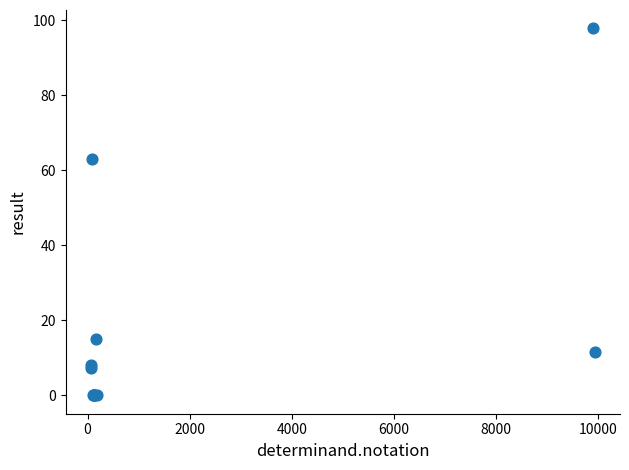

What Y value in the scatter plot is closest to 48?

63.0